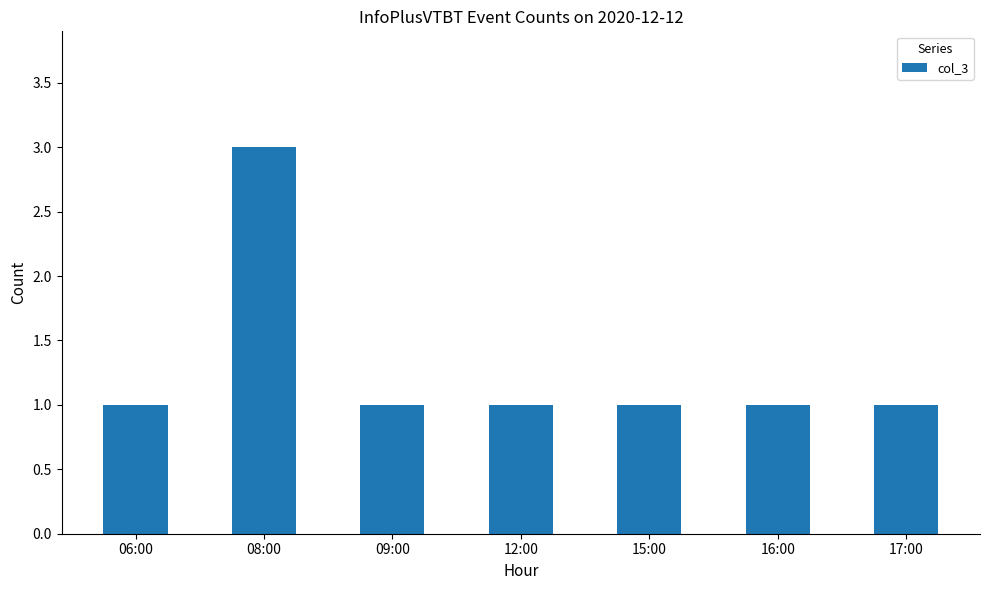

What is the sum of all values?

9